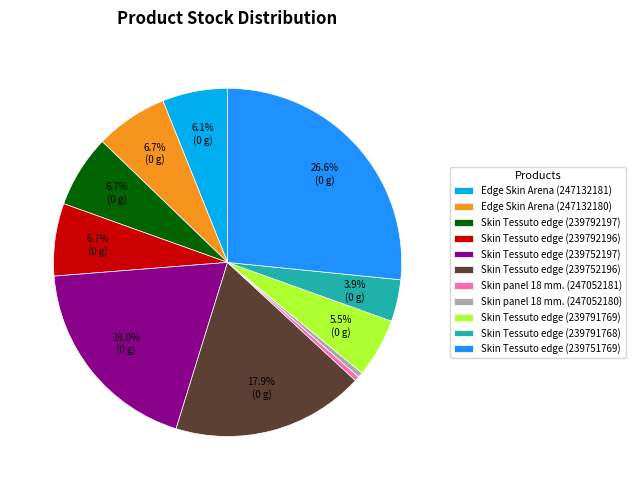

Do Edge Skin Arena (247132181) and Skin Tessuto edge (239792196) together represent more than half of the pie?

No